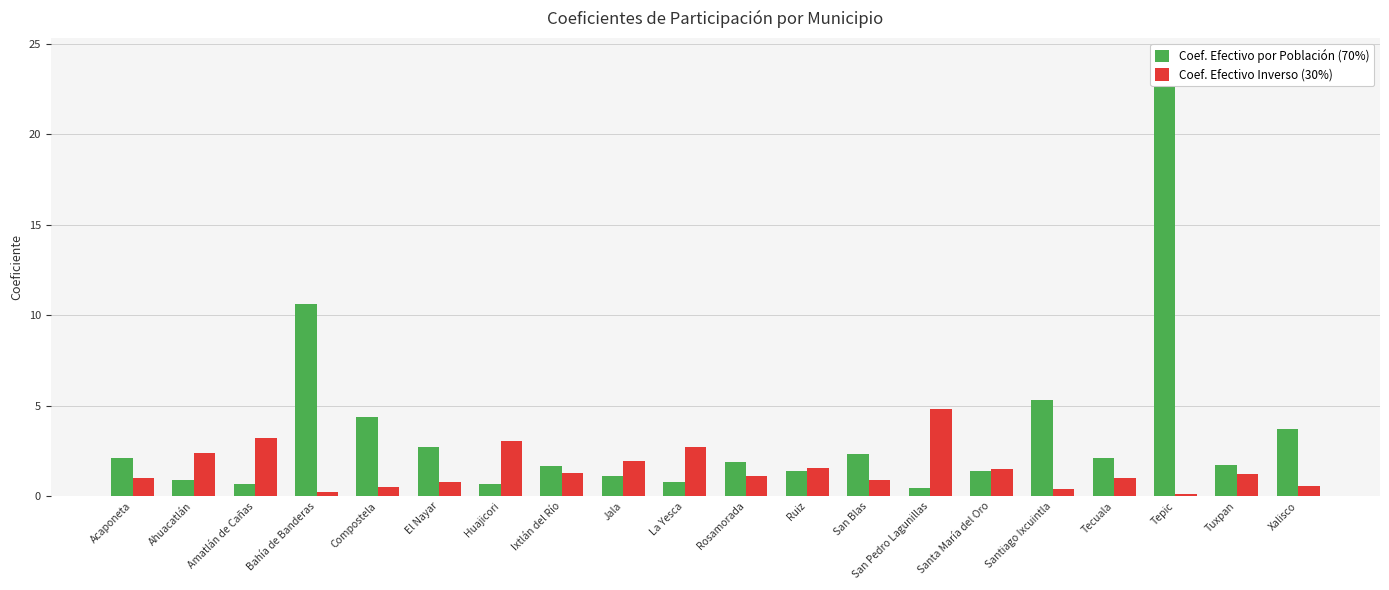

What is the label of the 5th bar from the right?

Santiago Ixcuintla